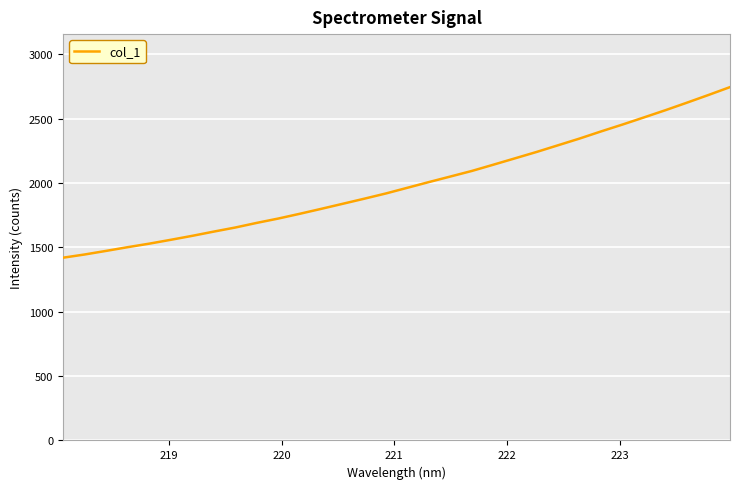

What is the maximum value shown in the chart?

2746.5